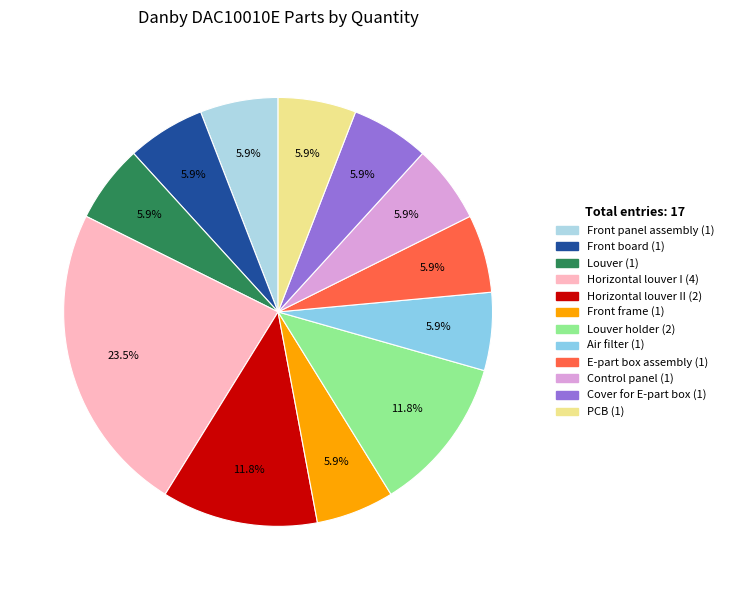

Count the number of slices in the pie.

12